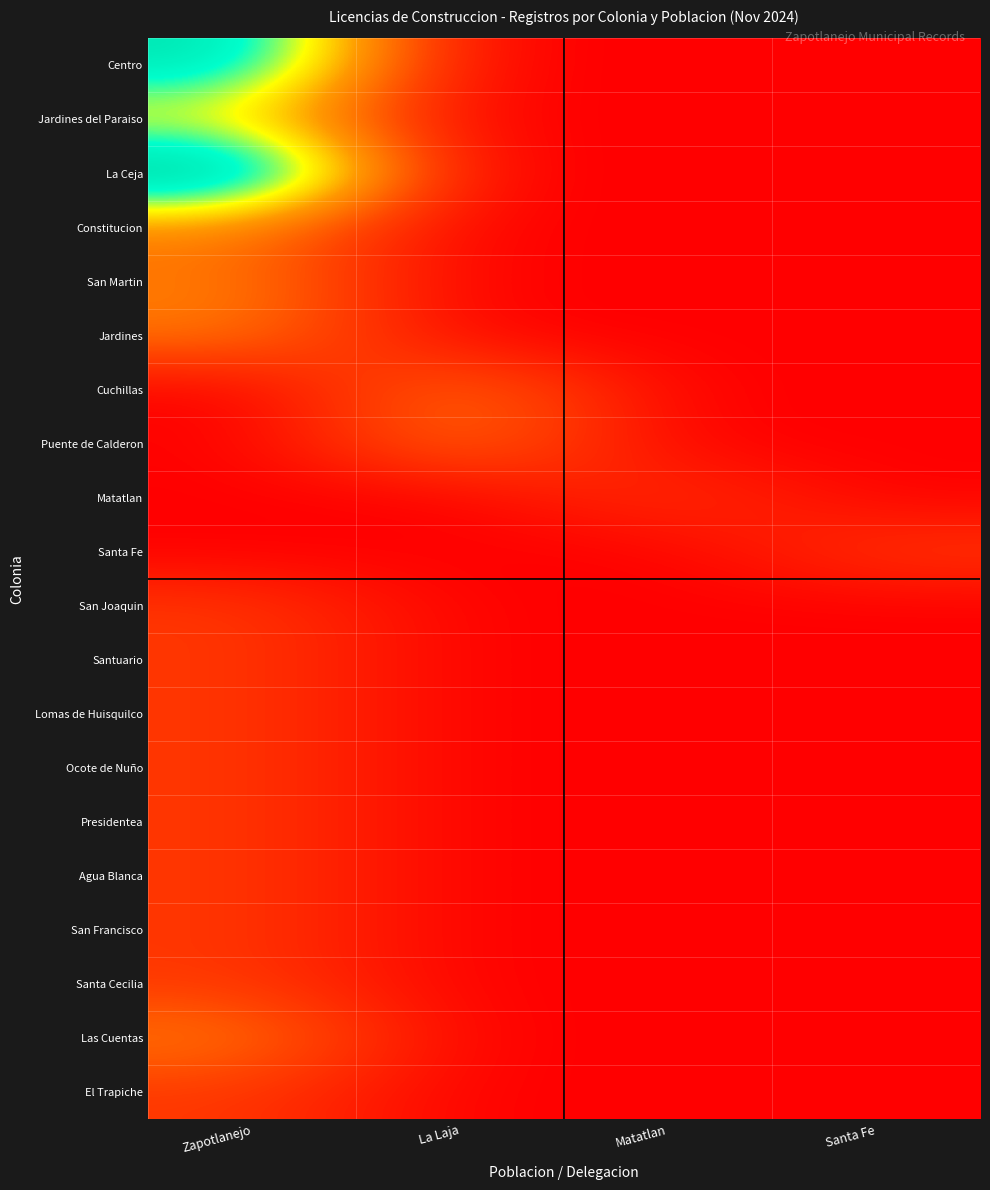

Reading left to right, extract all data points from this chart.

Centro: Zapotlanejo=5	La Laja=0	Matatlan=0	Santa Fe=0
Jardines del Paraiso: Zapotlanejo=3	La Laja=0	Matatlan=0	Santa Fe=0
La Ceja: Zapotlanejo=6	La Laja=0	Matatlan=0	Santa Fe=0
Constitucion: Zapotlanejo=2	La Laja=0	Matatlan=0	Santa Fe=0
San Martin: Zapotlanejo=2	La Laja=0	Matatlan=0	Santa Fe=0
Jardines: Zapotlanejo=2	La Laja=0	Matatlan=0	Santa Fe=0
Cuchillas: Zapotlanejo=0	La Laja=2	Matatlan=0	Santa Fe=0
Puente de Calderon: Zapotlanejo=0	La Laja=2	Matatlan=0	Santa Fe=0
Matatlan: Zapotlanejo=0	La Laja=0	Matatlan=1	Santa Fe=0
Santa Fe: Zapotlanejo=0	La Laja=0	Matatlan=0	Santa Fe=1
San Joaquin: Zapotlanejo=1	La Laja=0	Matatlan=0	Santa Fe=0
Santuario: Zapotlanejo=1	La Laja=0	Matatlan=0	Santa Fe=0
Lomas de Huisquilco: Zapotlanejo=1	La Laja=0	Matatlan=0	Santa Fe=0
Ocote de Nuño: Zapotlanejo=1	La Laja=0	Matatlan=0	Santa Fe=0
Presidentea: Zapotlanejo=1	La Laja=0	Matatlan=0	Santa Fe=0
Agua Blanca: Zapotlanejo=1	La Laja=0	Matatlan=0	Santa Fe=0
San Francisco: Zapotlanejo=1	La Laja=0	Matatlan=0	Santa Fe=0
Santa Cecilia: Zapotlanejo=1	La Laja=0	Matatlan=0	Santa Fe=0
Las Cuentas: Zapotlanejo=2	La Laja=0	Matatlan=0	Santa Fe=0
El Trapiche: Zapotlanejo=1	La Laja=0	Matatlan=0	Santa Fe=0